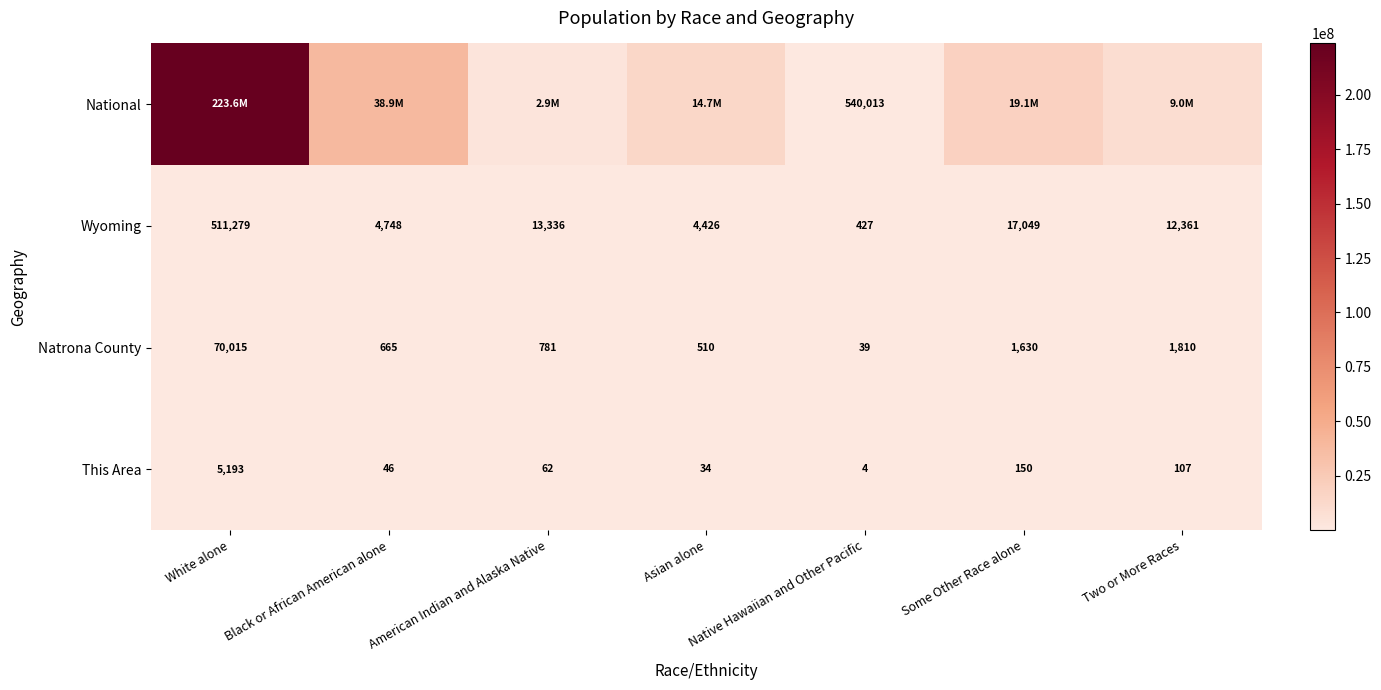

Which category has the lowest value in the This Area series?

Native Hawaiian and Other Pacific